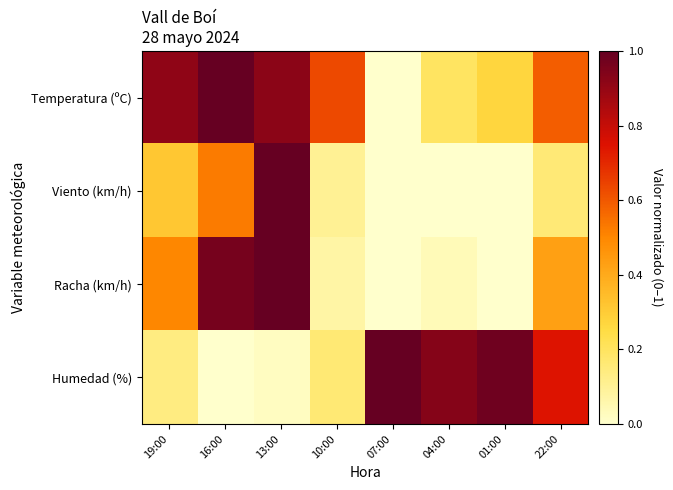

What is the spread (max minus min) of values at 10:00?

0.6